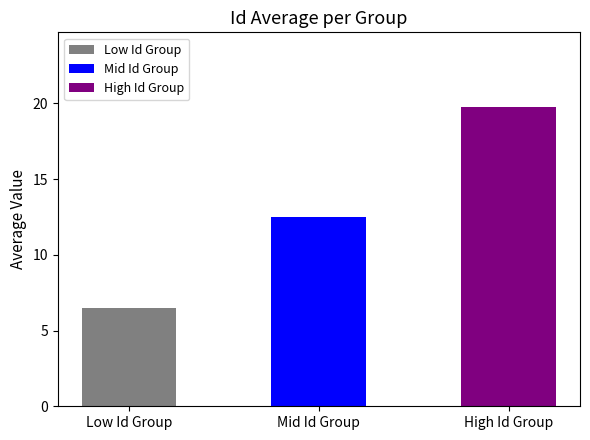

What is the value of the 3rd bar from the left?

19.8